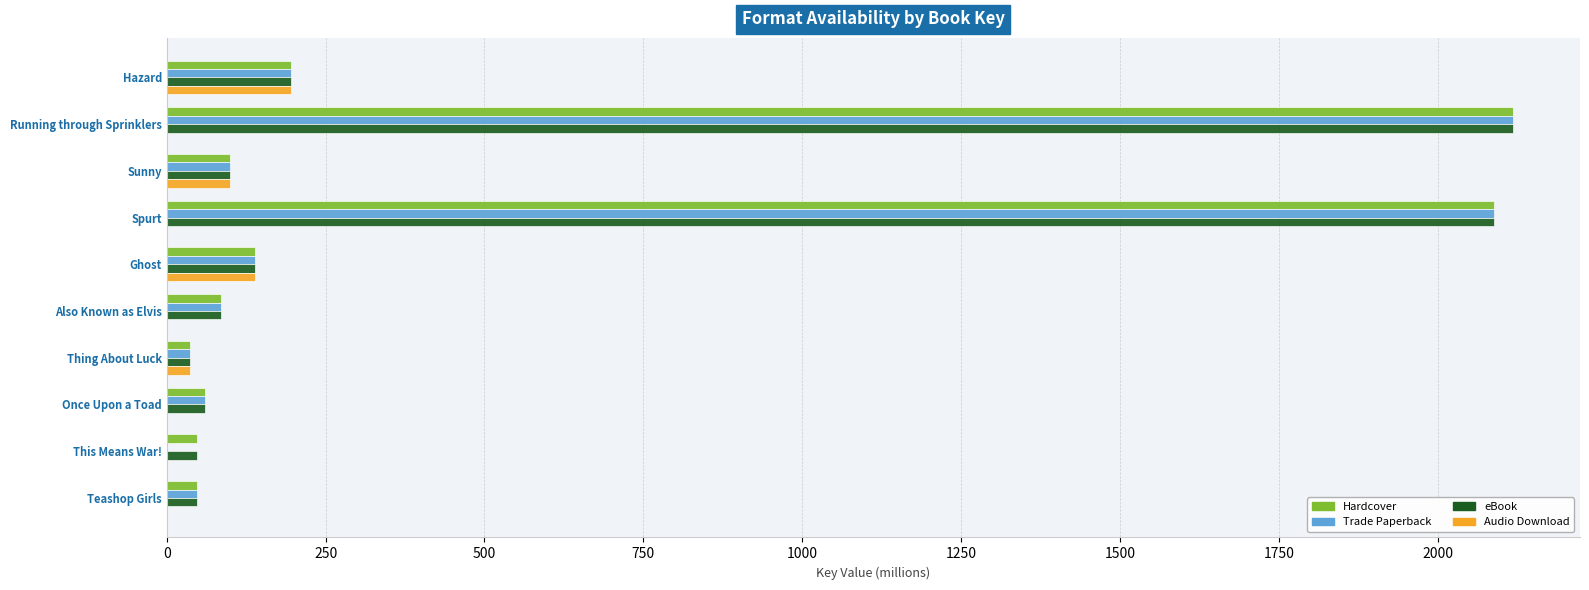

At which label is eBook closest to 1077?

Hazard